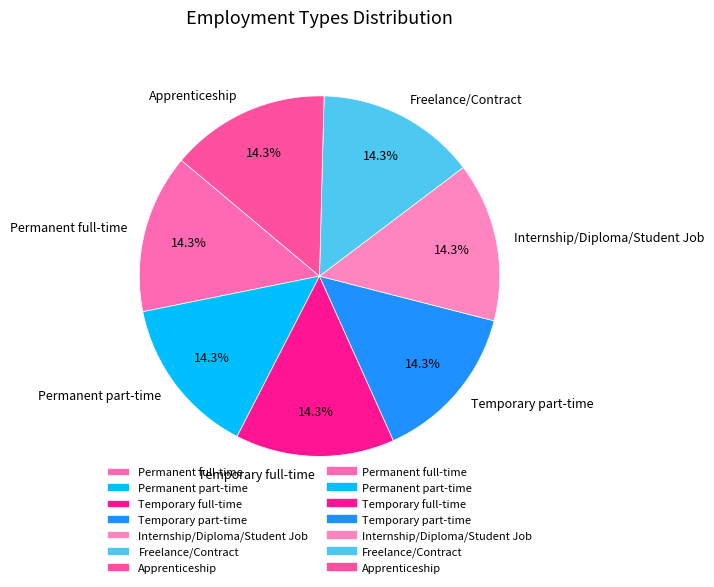

Approximately how many times larger is the value at Temporary part-time compared to Temporary full-time?

1.0